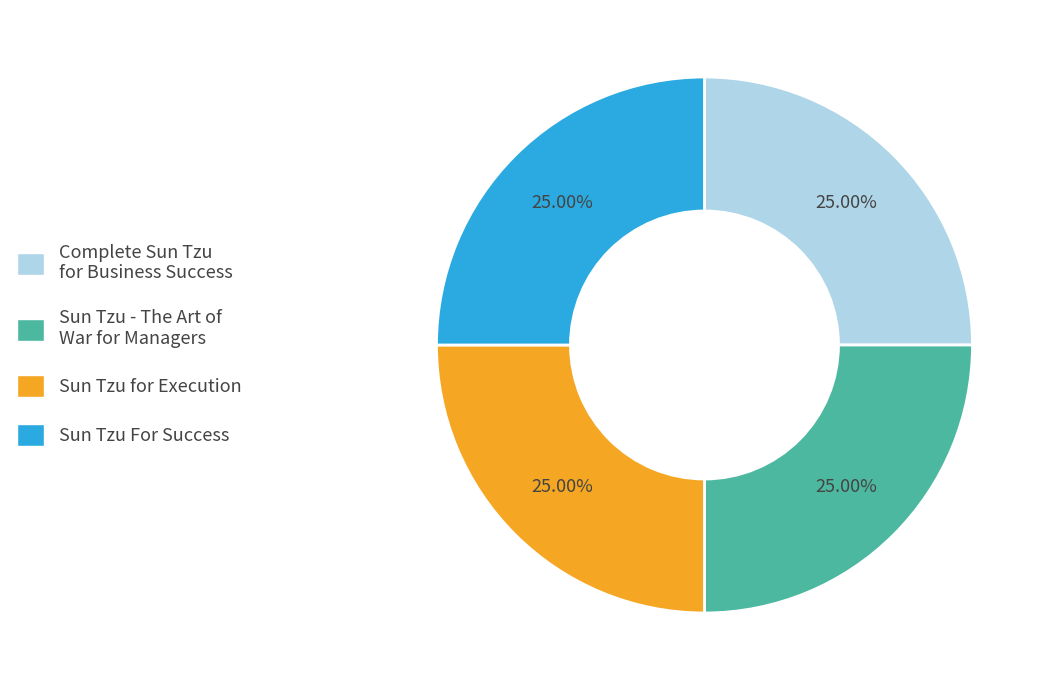

Is there any slice that represents more than half of the pie?

No